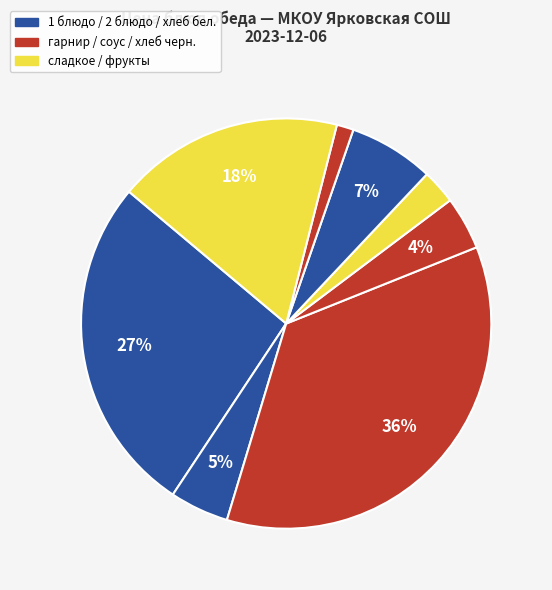

How many slices are in this pie chart?

8